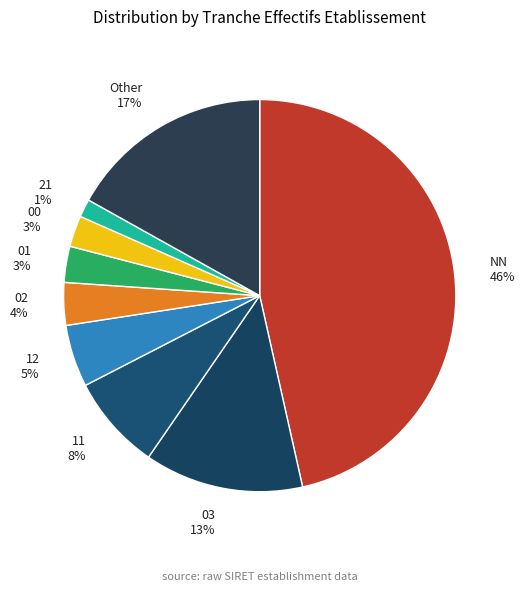

Is there any slice that represents more than half of the pie?

No